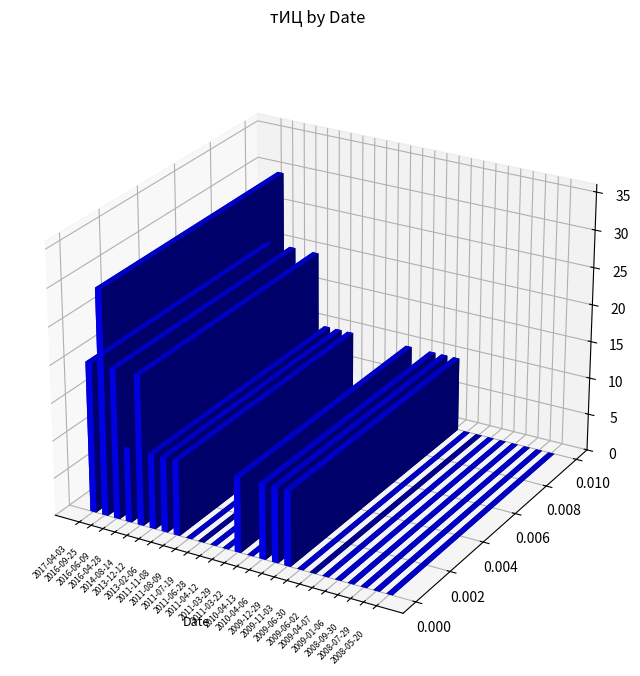

What is the sum of the values at 2010-04-06 and 2016-06-09?

30